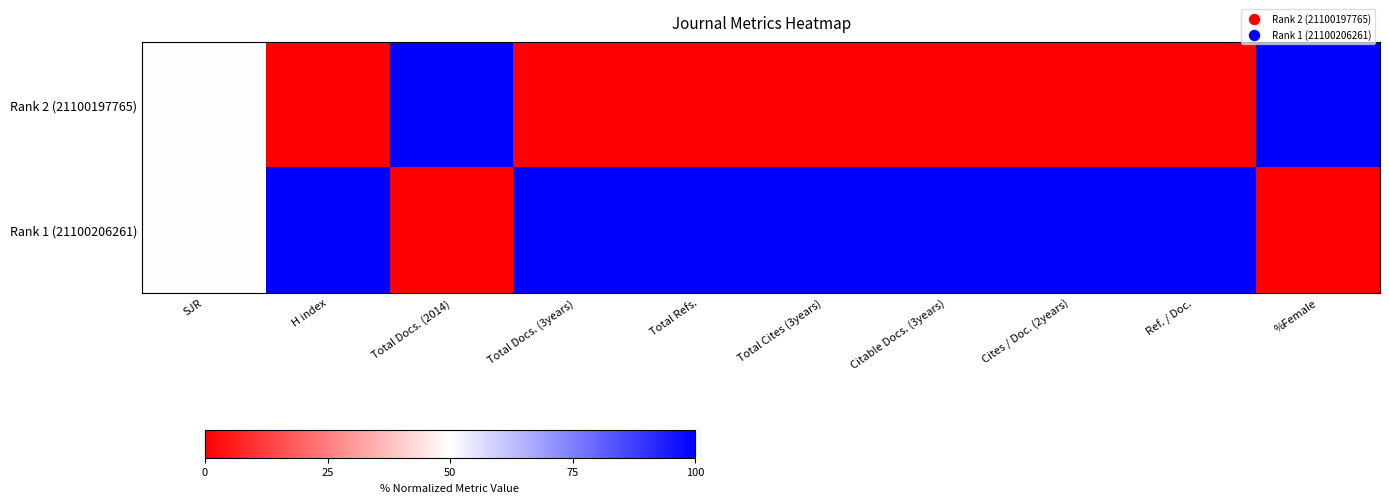

Rank the series by their maximum value, from highest to lowest.

Rank 2 (21100197765), Rank 1 (21100206261)